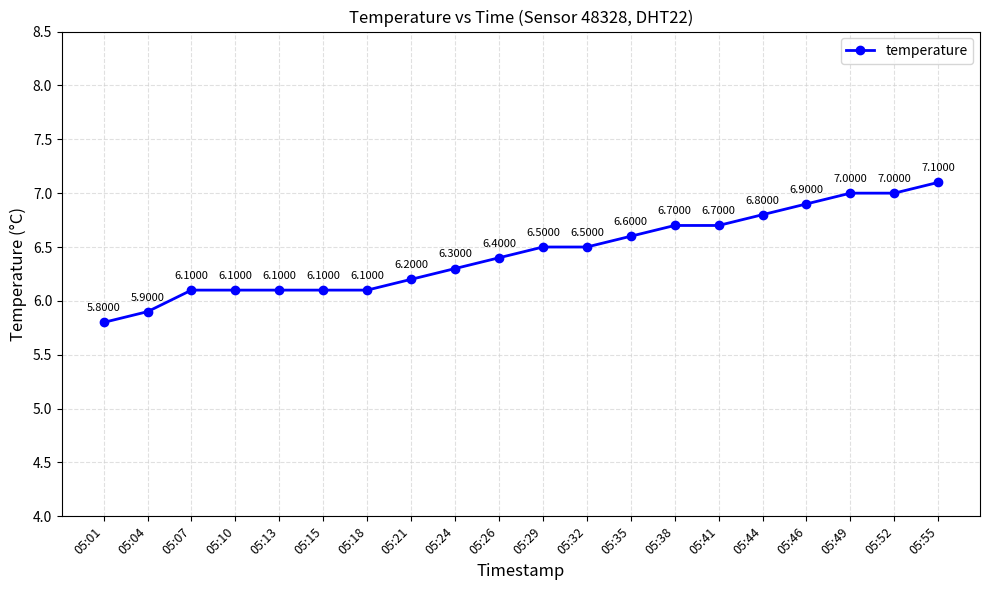

Is it true that the value at 05:44 is 11.6?

False